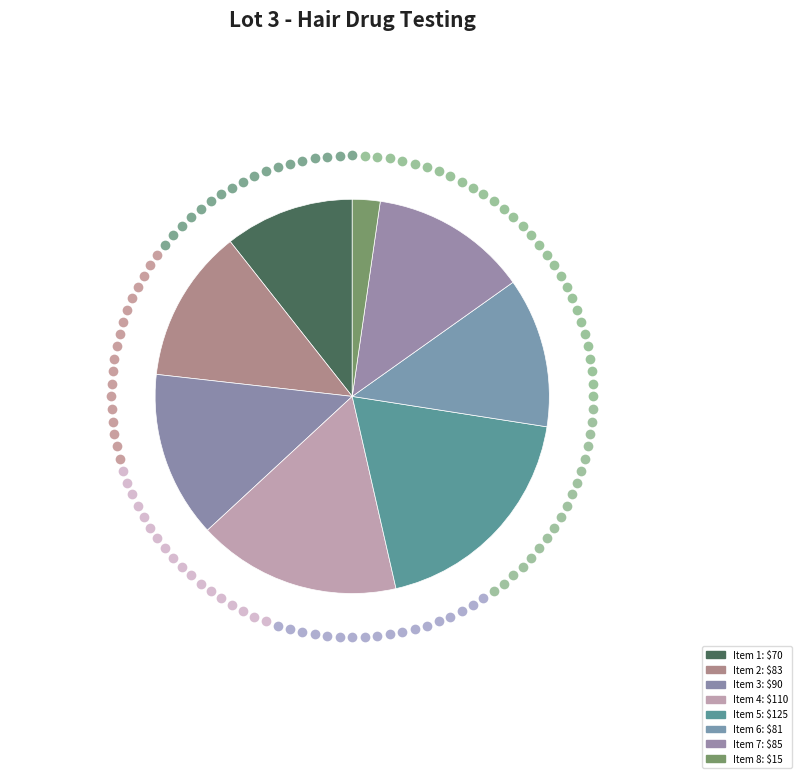

Which category has the biggest portion of the pie?

Item 5